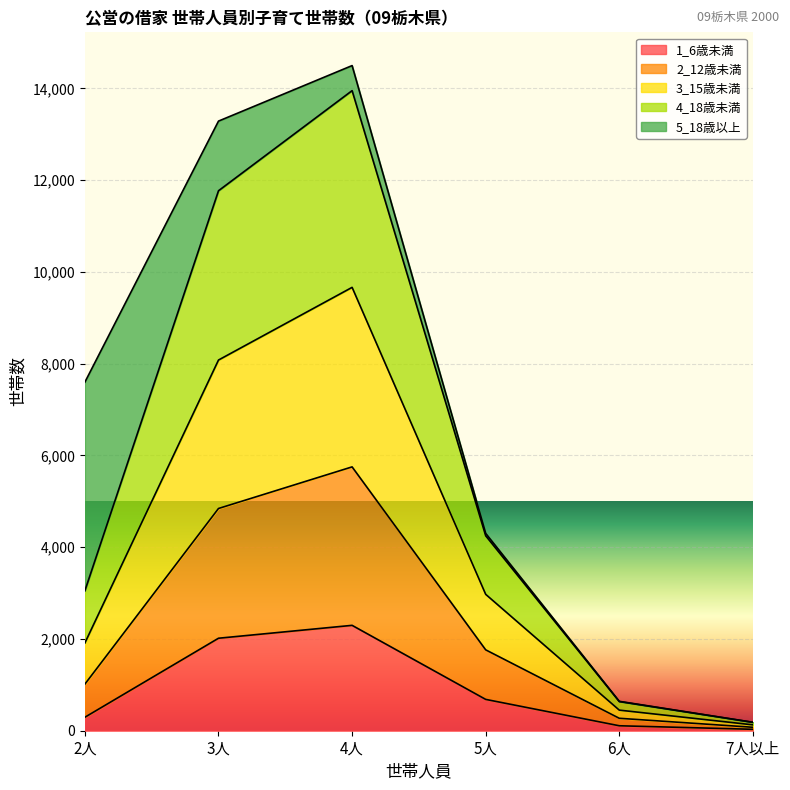

At which category is the sum across all series the highest?

4人